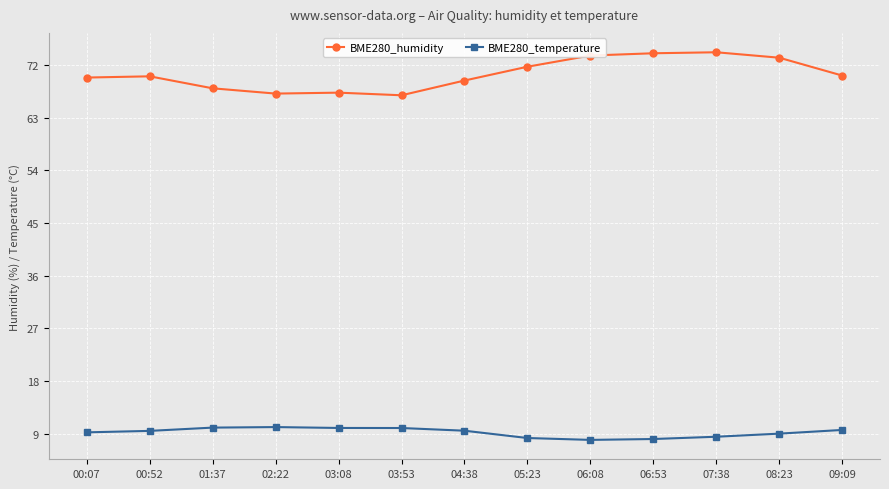

What is the label of the 7th point from the left?

04:38